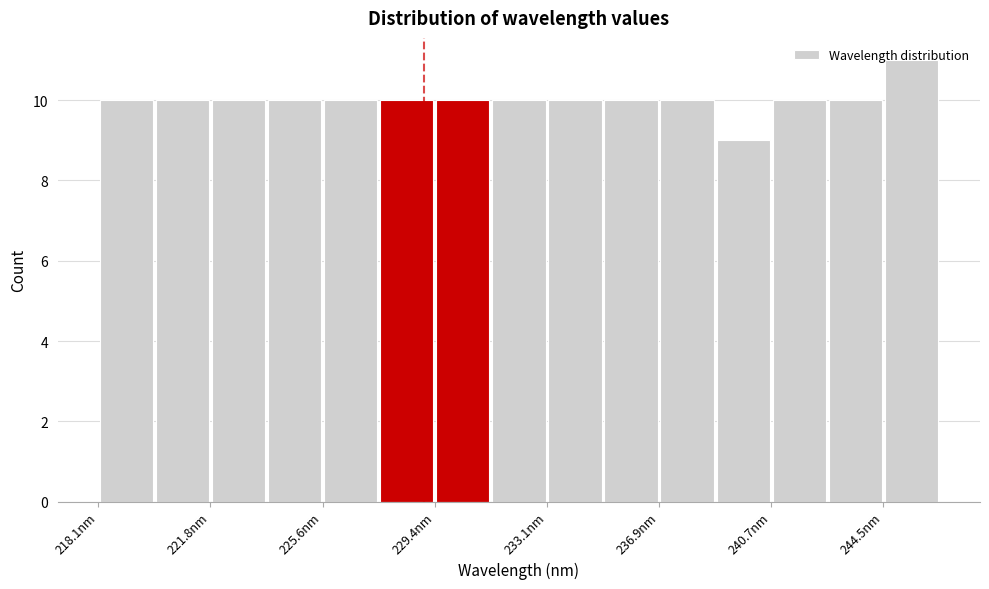

Read against the x-axis, roughly where is the centre of the tallest bar?

245.5